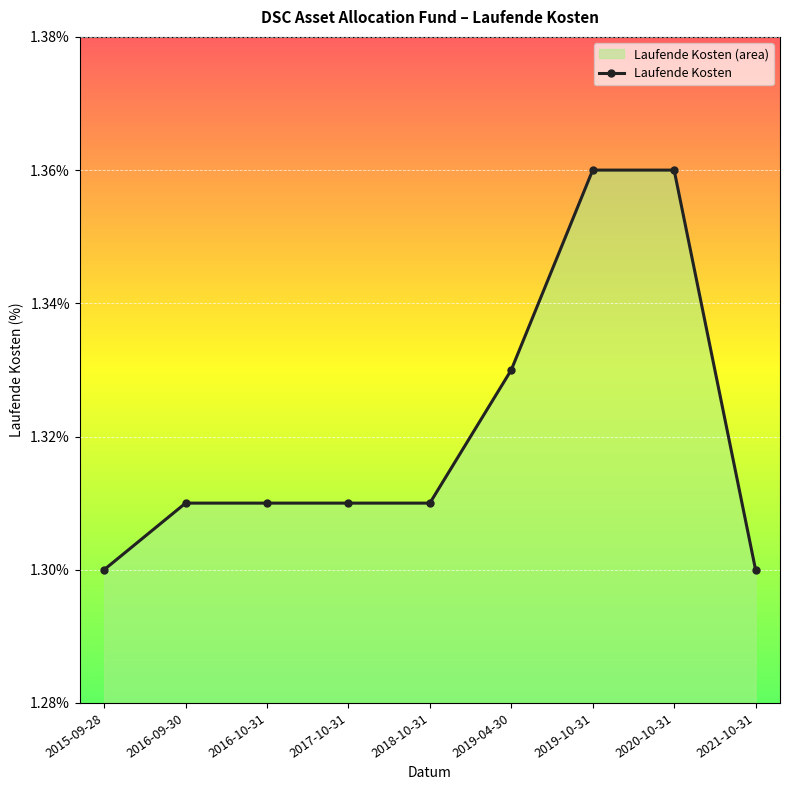

Which has a higher value, 2018-10-31 or 2017-10-31?

2018-10-31